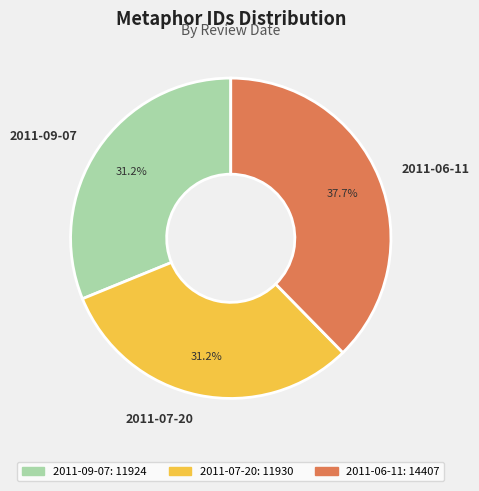

To the nearest percent, what portion does 2011-06-11 represent?

38%